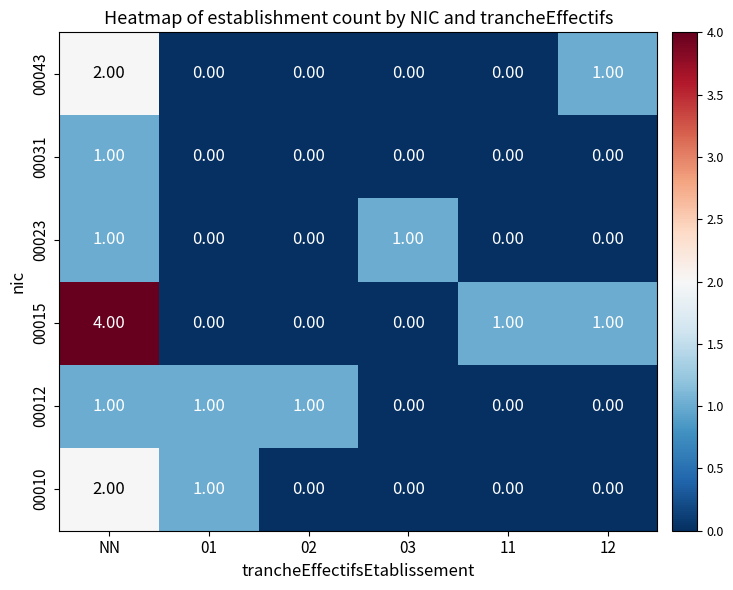

What is the sum of all 00043 values?

3